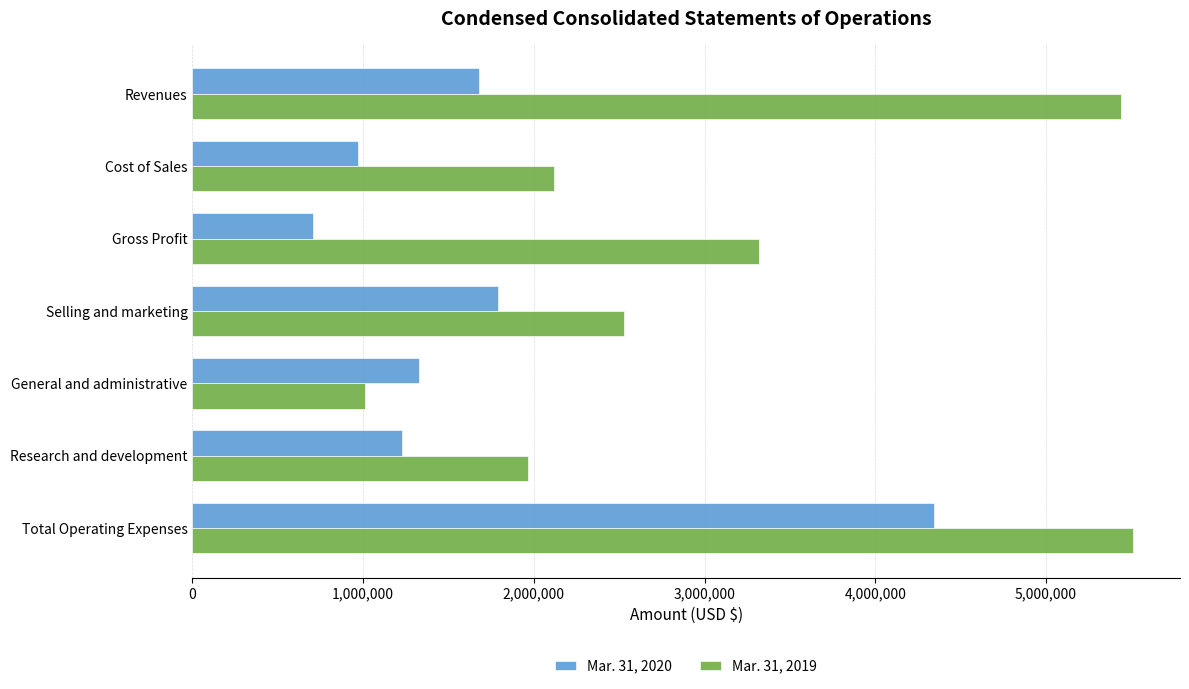

What is the difference between the highest and lowest values at Selling and marketing?

739376